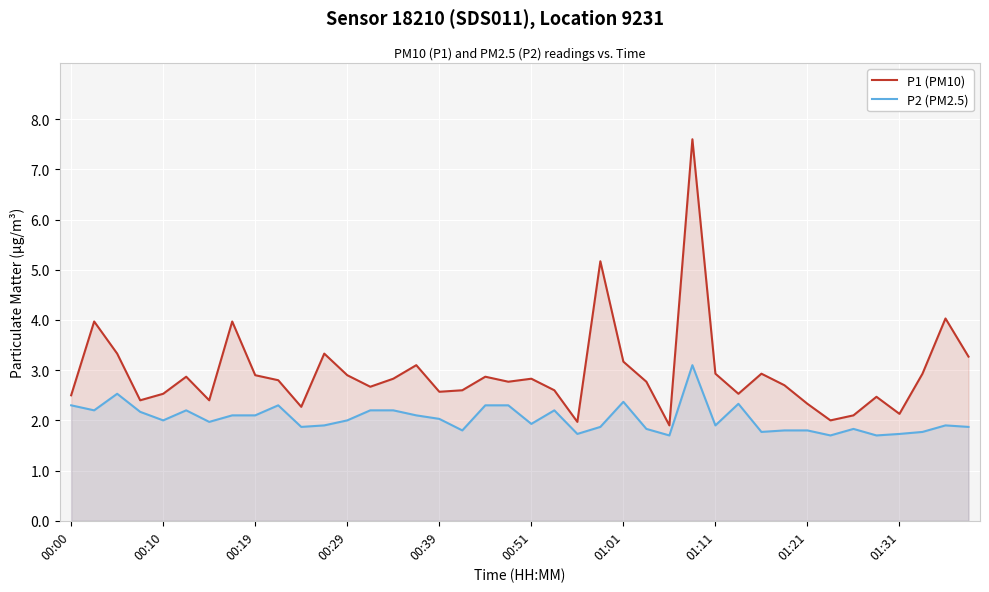

At which label does P1 (PM10) first exceed 2?

00:00